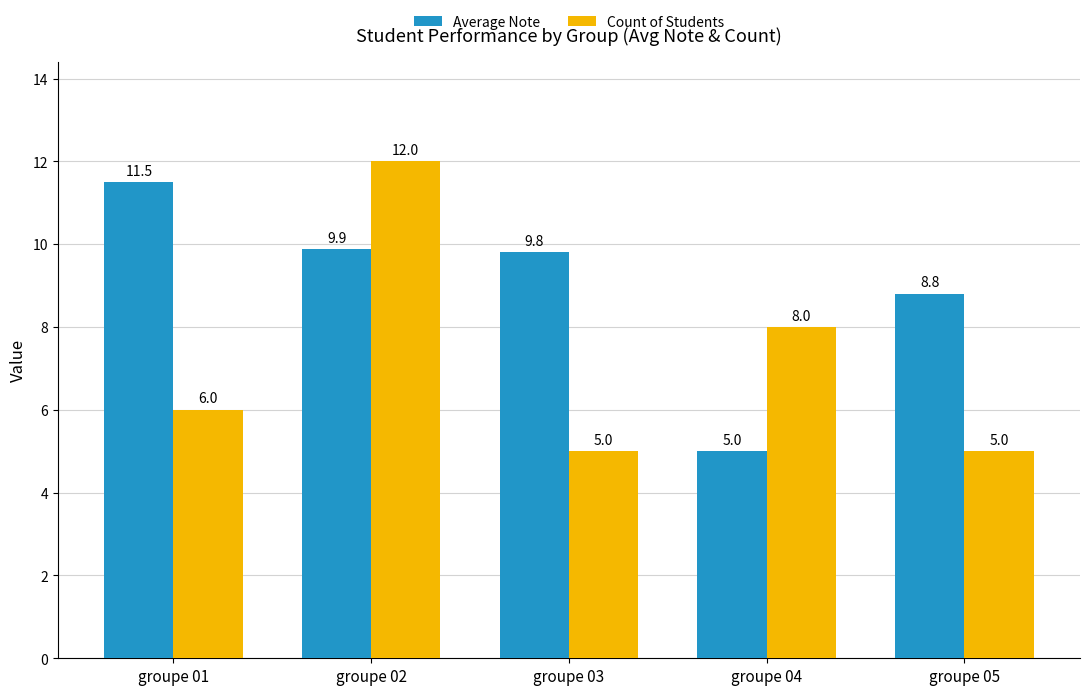

What are all the series names shown in the legend?

Average Note, Count of Students